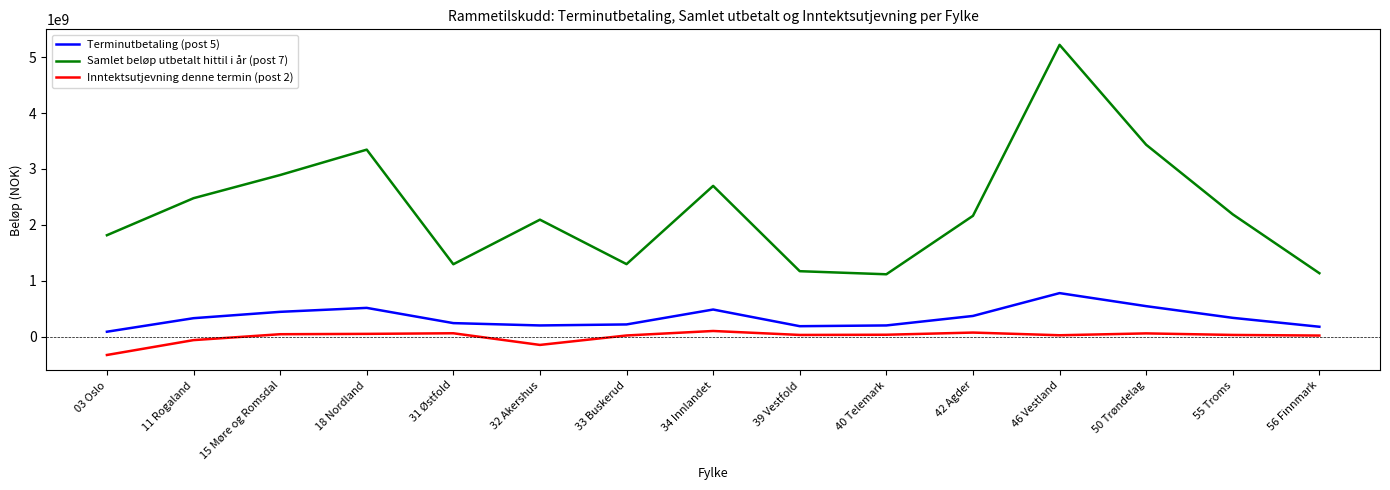

What is the difference between the second highest and second lowest values in the Inntektsutjevning denne termin (post 2) series?

221171527